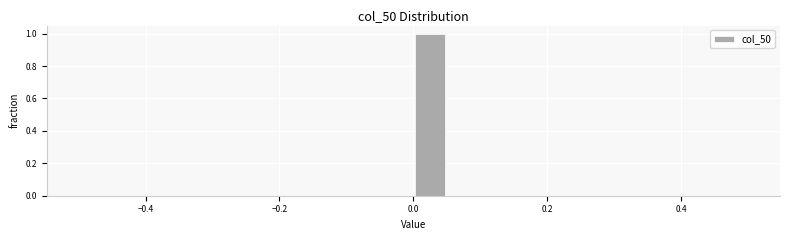

Around what value on the x-axis is the tallest bar? Give the approximate position of its centre, as read against the axis.

0.02